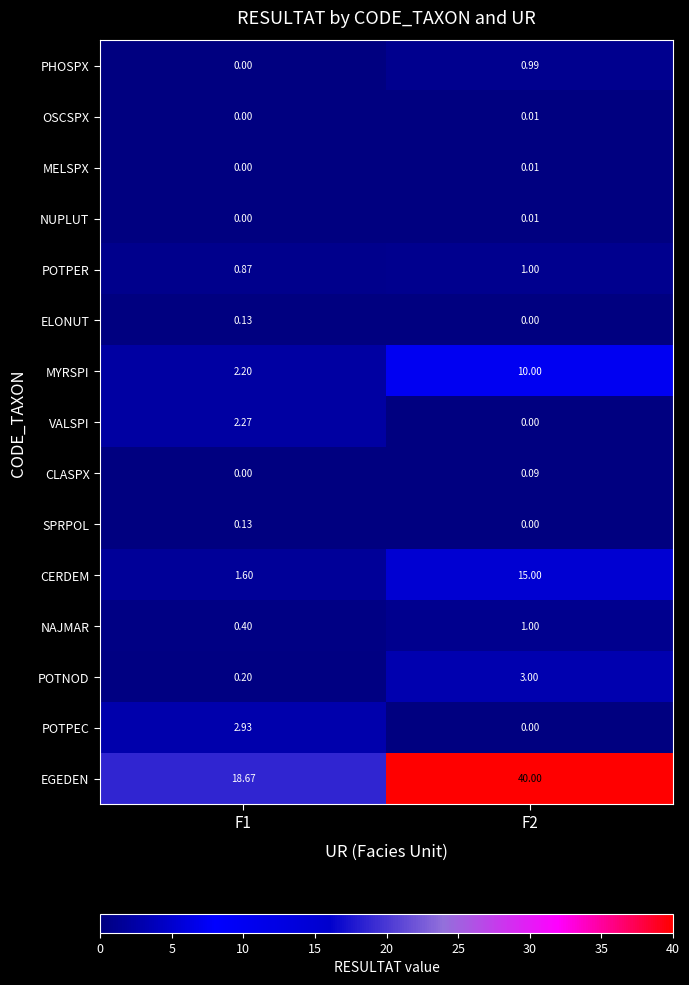

Which series has the widest spread of values?

EGEDEN